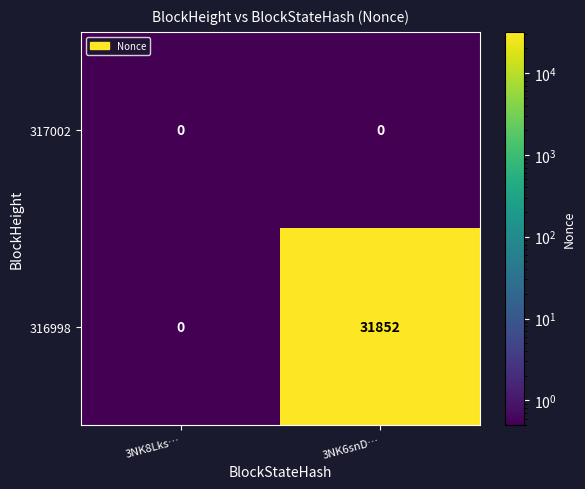

What is the difference between the 316998 values at 3NK8Lks… and 3NK6snD…?

31852